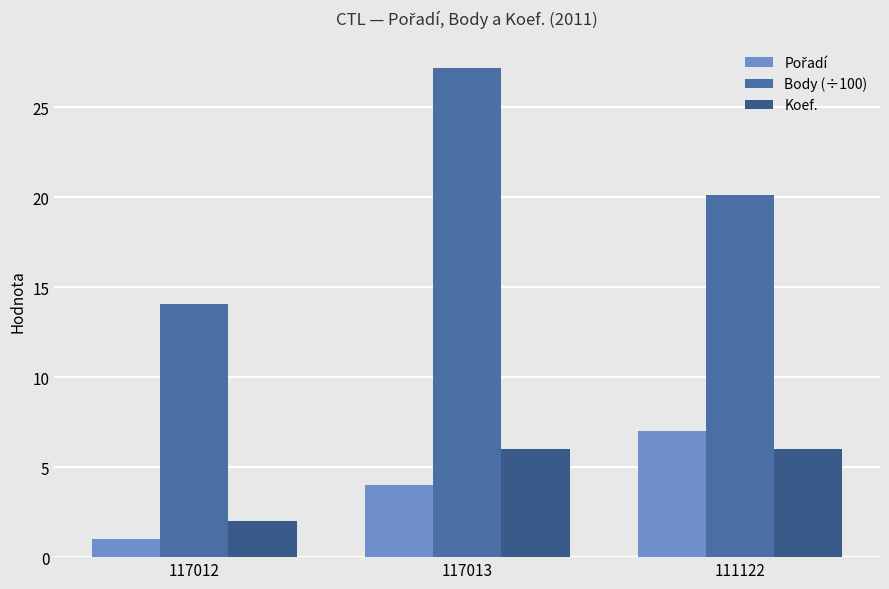

Count the number of categories in the chart.

3